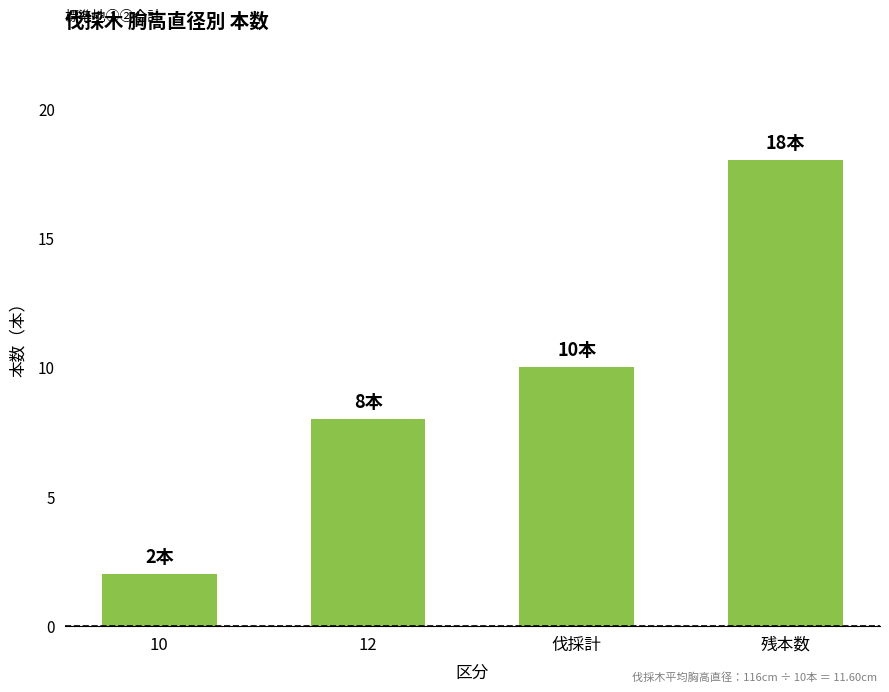

True or false: the data shows 3 at 10.

False